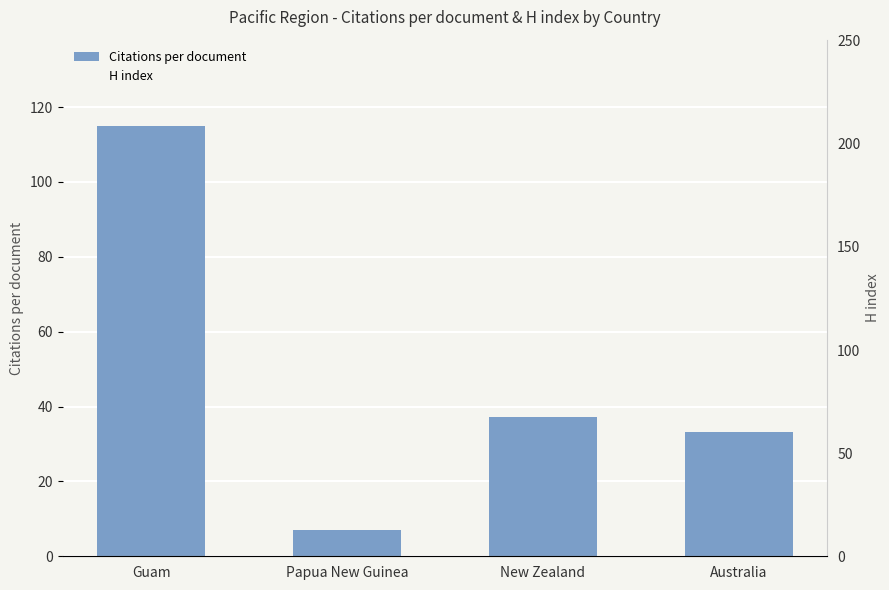

Which series changed the most between Papua New Guinea and New Zealand?

H index